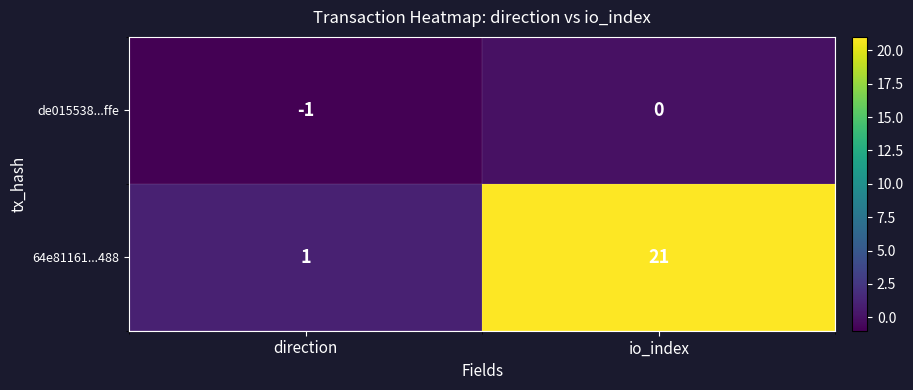

Is it true that 64e81161...488 equals 21 at io_index?

True